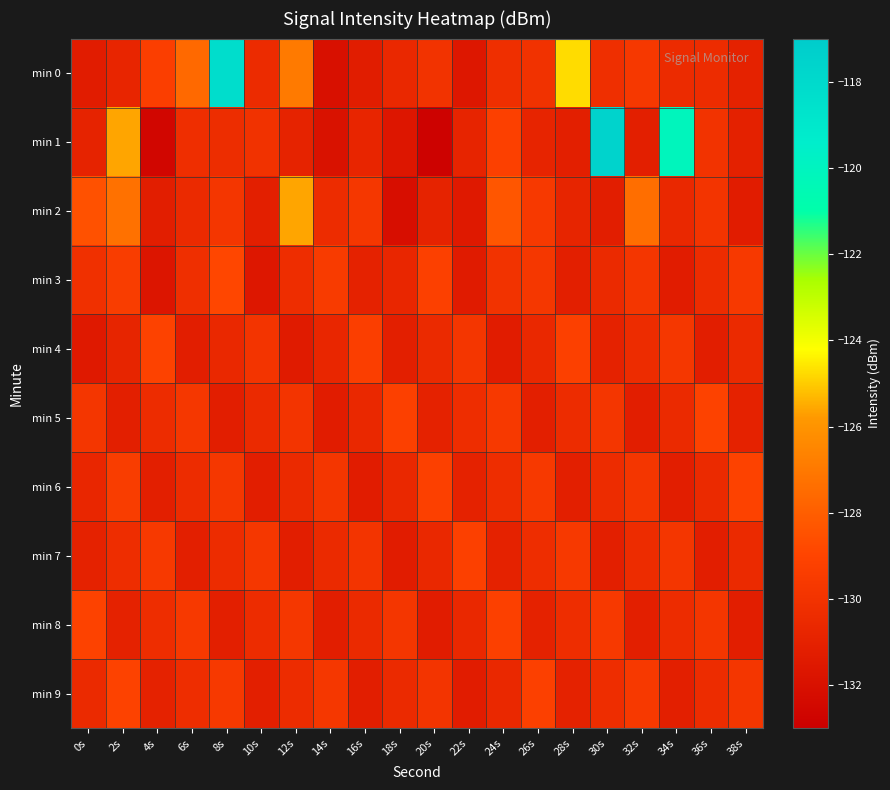

At which category is the sum across all series the highest?

8s